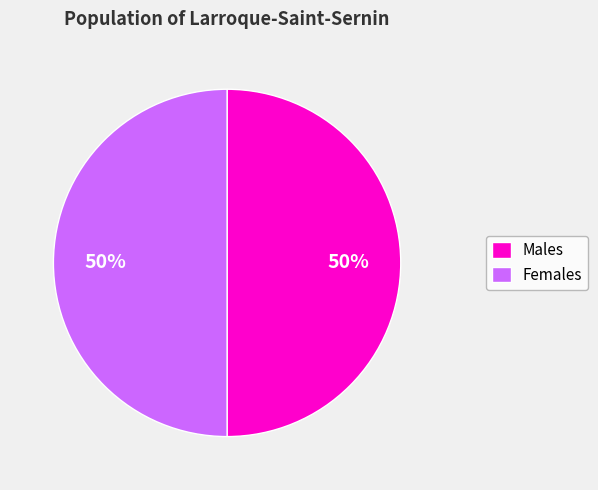

What percentage is the Females slice, to the nearest percent?

50%